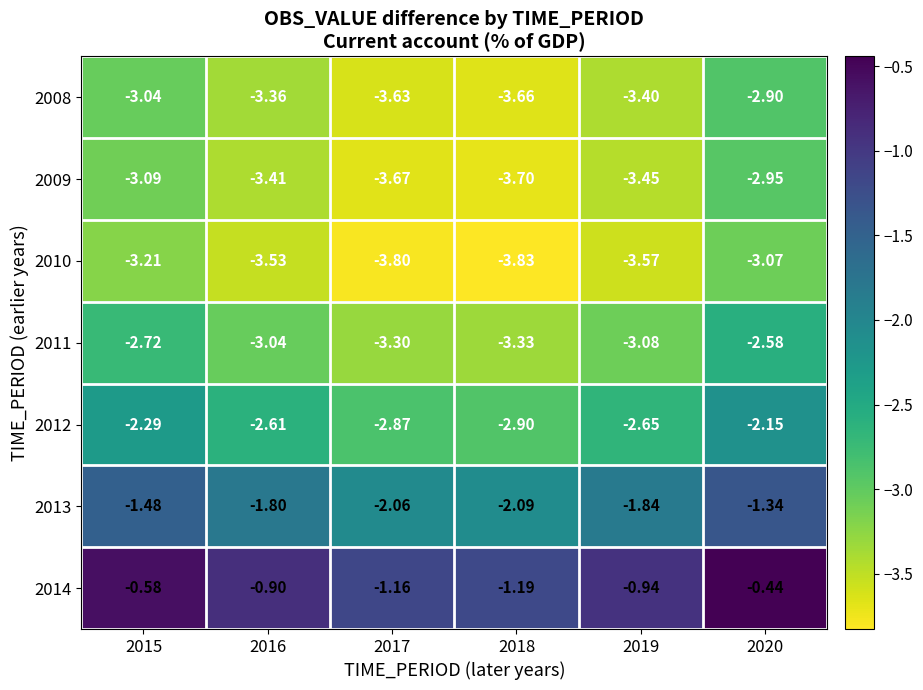

What is the difference between the highest and lowest values at 2018?

2.6